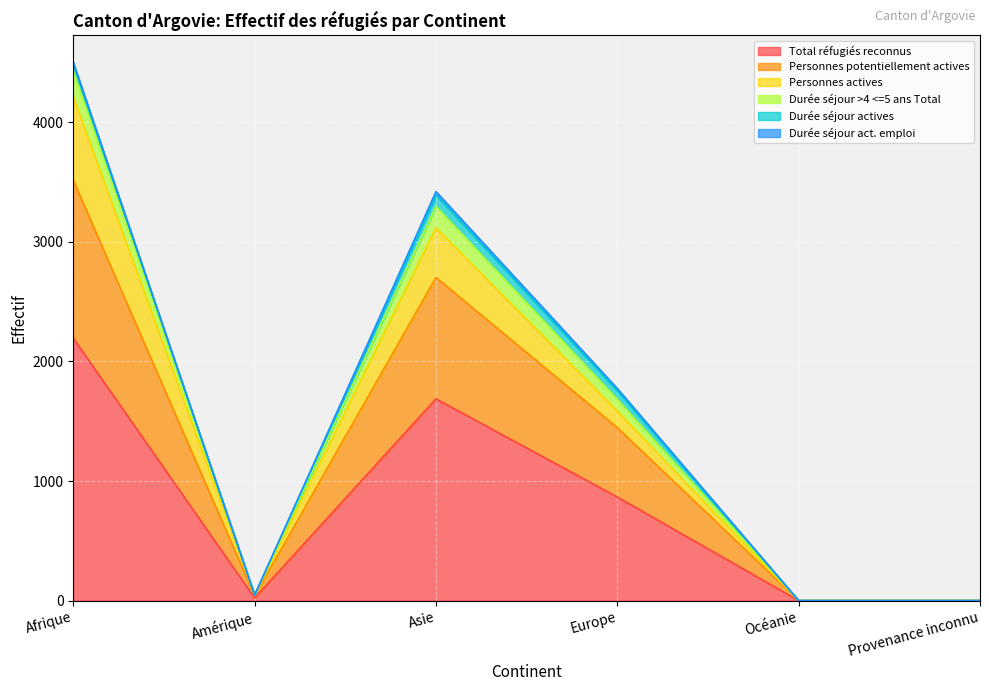

What is the maximum value for Total réfugiés reconnus?

2194